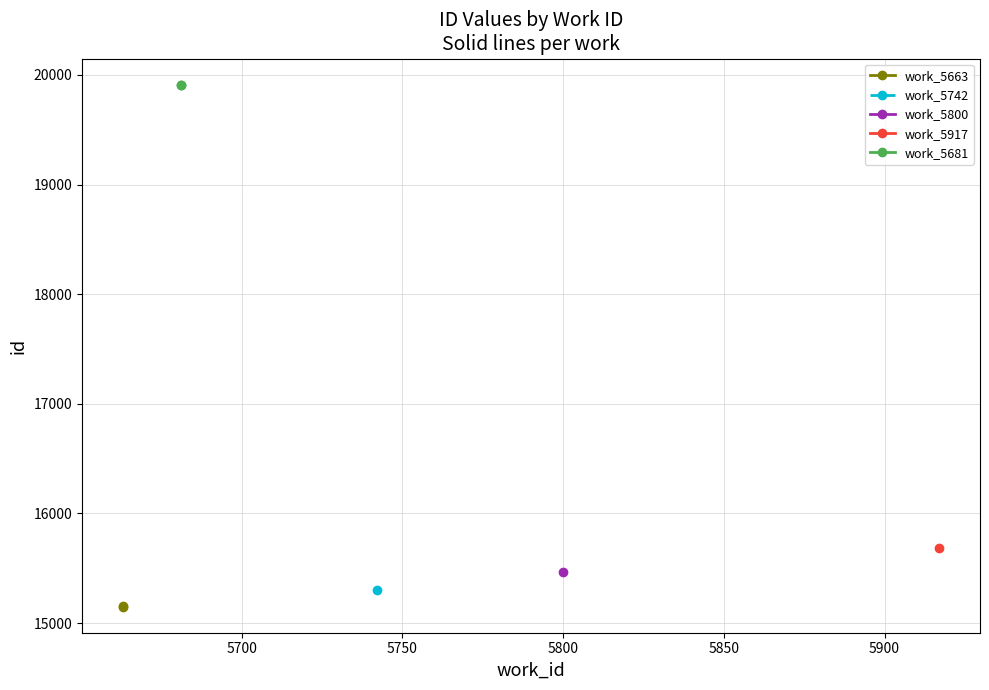

What is the smallest value displayed?

15150